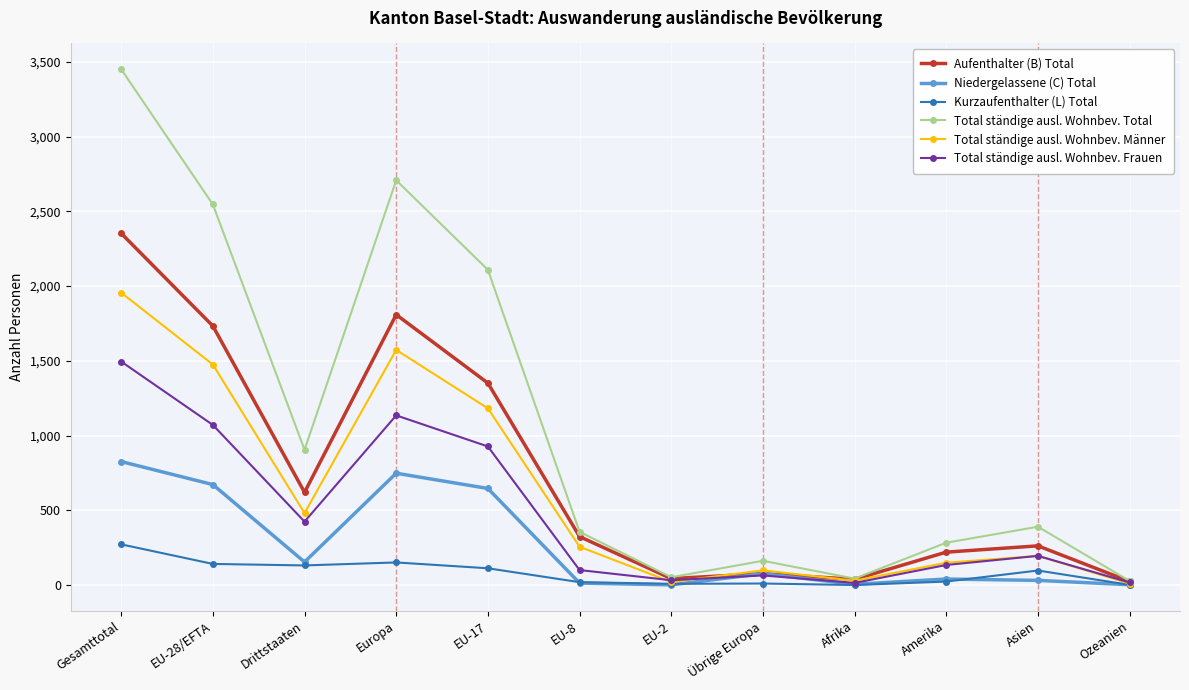

The value of Total ständige ausl. Wohnbev. Total at EU-17 is 3523. True or false?

False